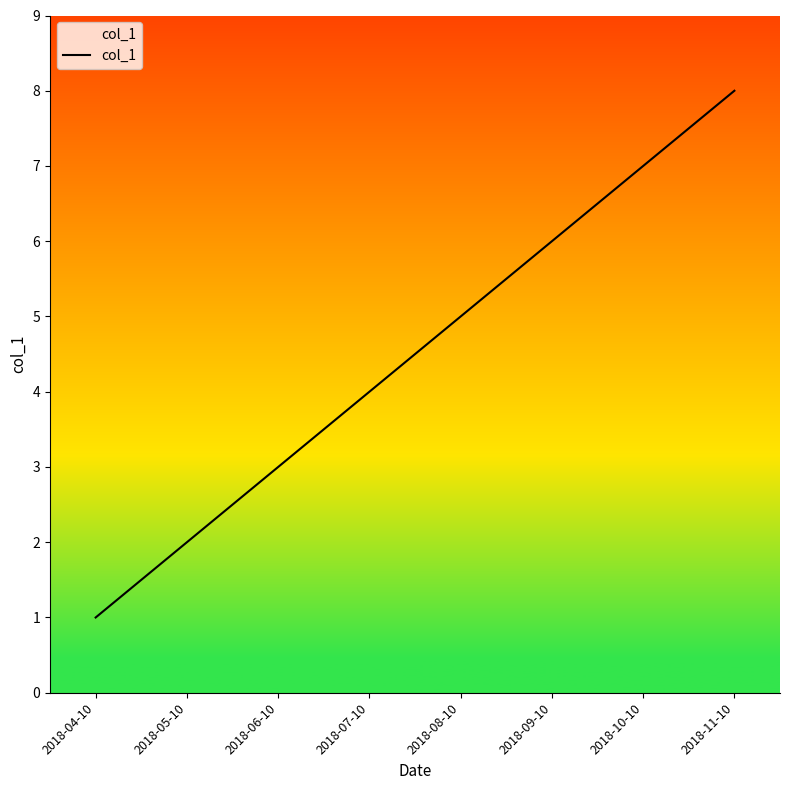

What position from the left is 2018-08-10?

5